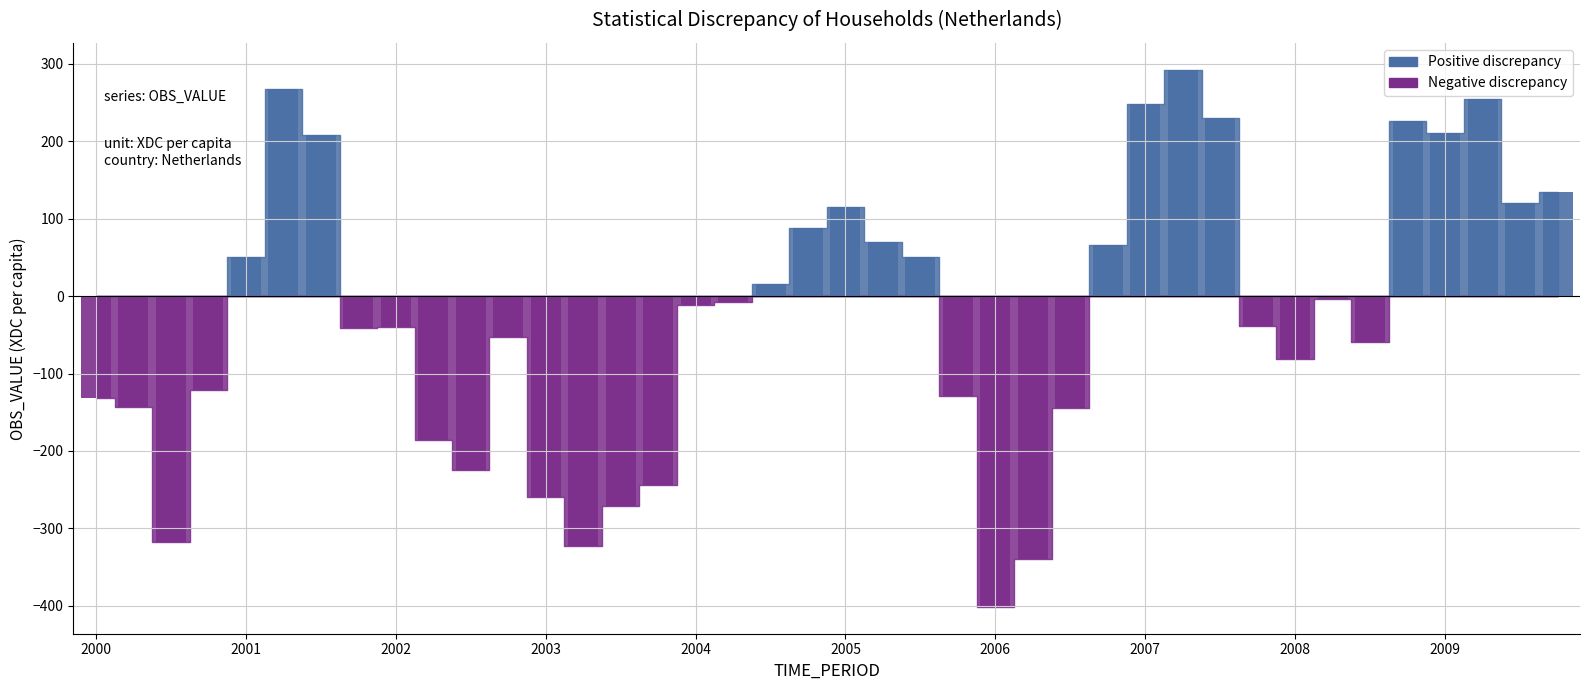

True or false: the data shows 225.9 at 2008-Q4.

True